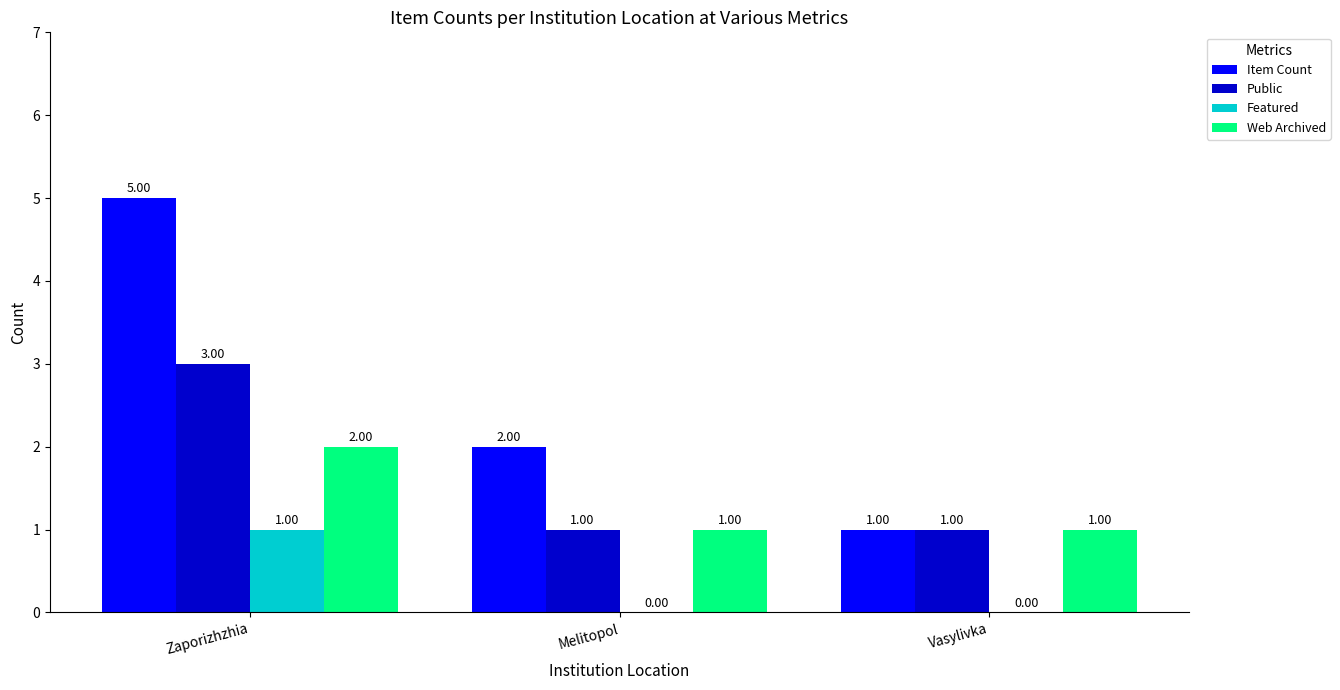

Which series has the largest range (max minus min)?

Item Count